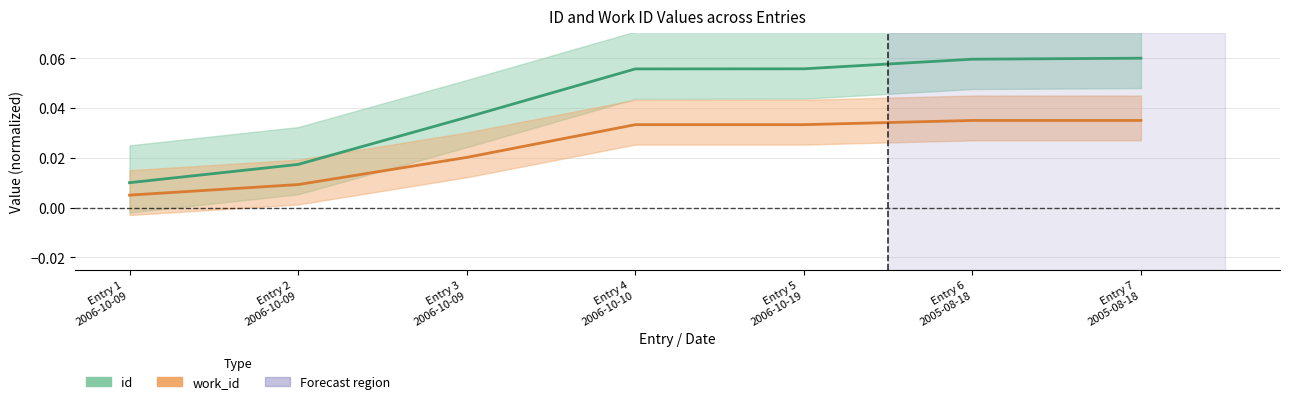

Does the chart display data point markers on the line(s)?

No